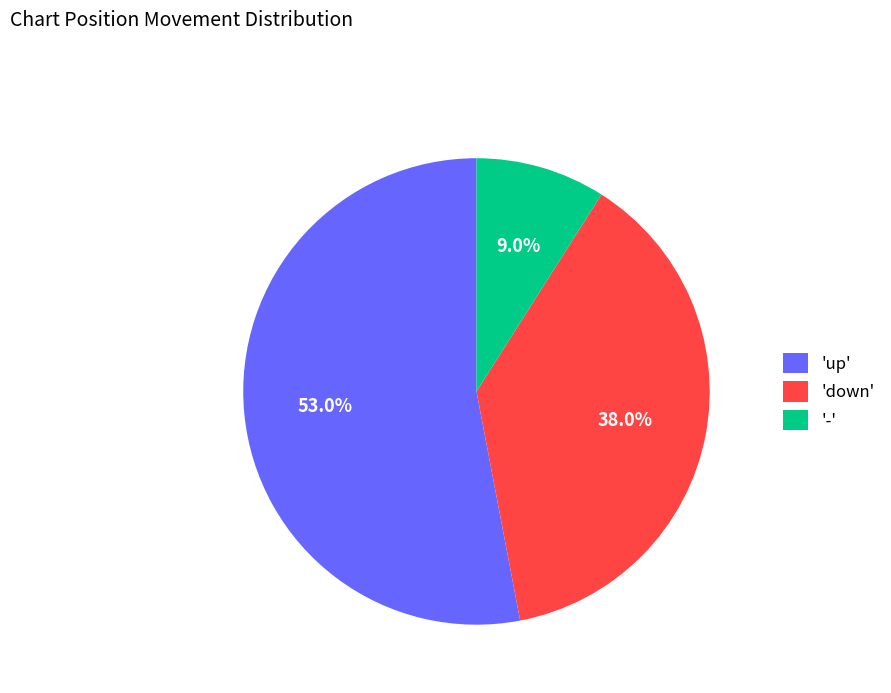

Does any single category account for the majority?

Yes